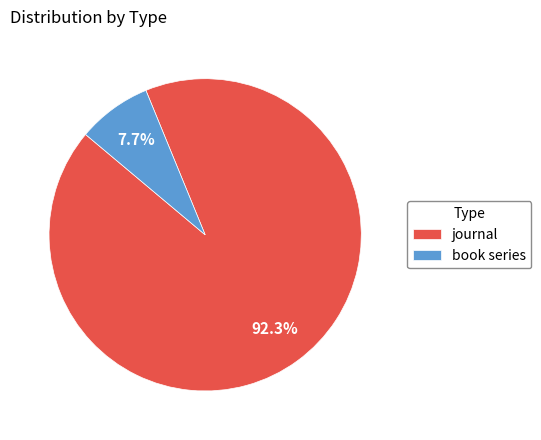

To the nearest percent, what portion does book series represent?

8%